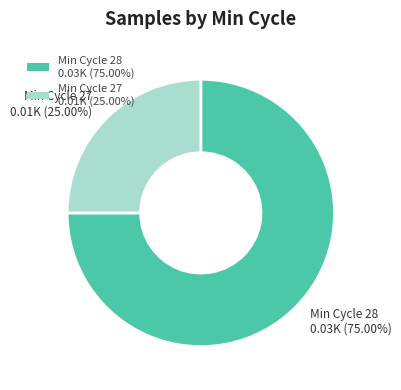

Which has a higher value, Min Cycle 27 0.01K (25.00%) or Min Cycle 28 0.03K (75.00%)?

Min Cycle 28 0.03K (75.00%)